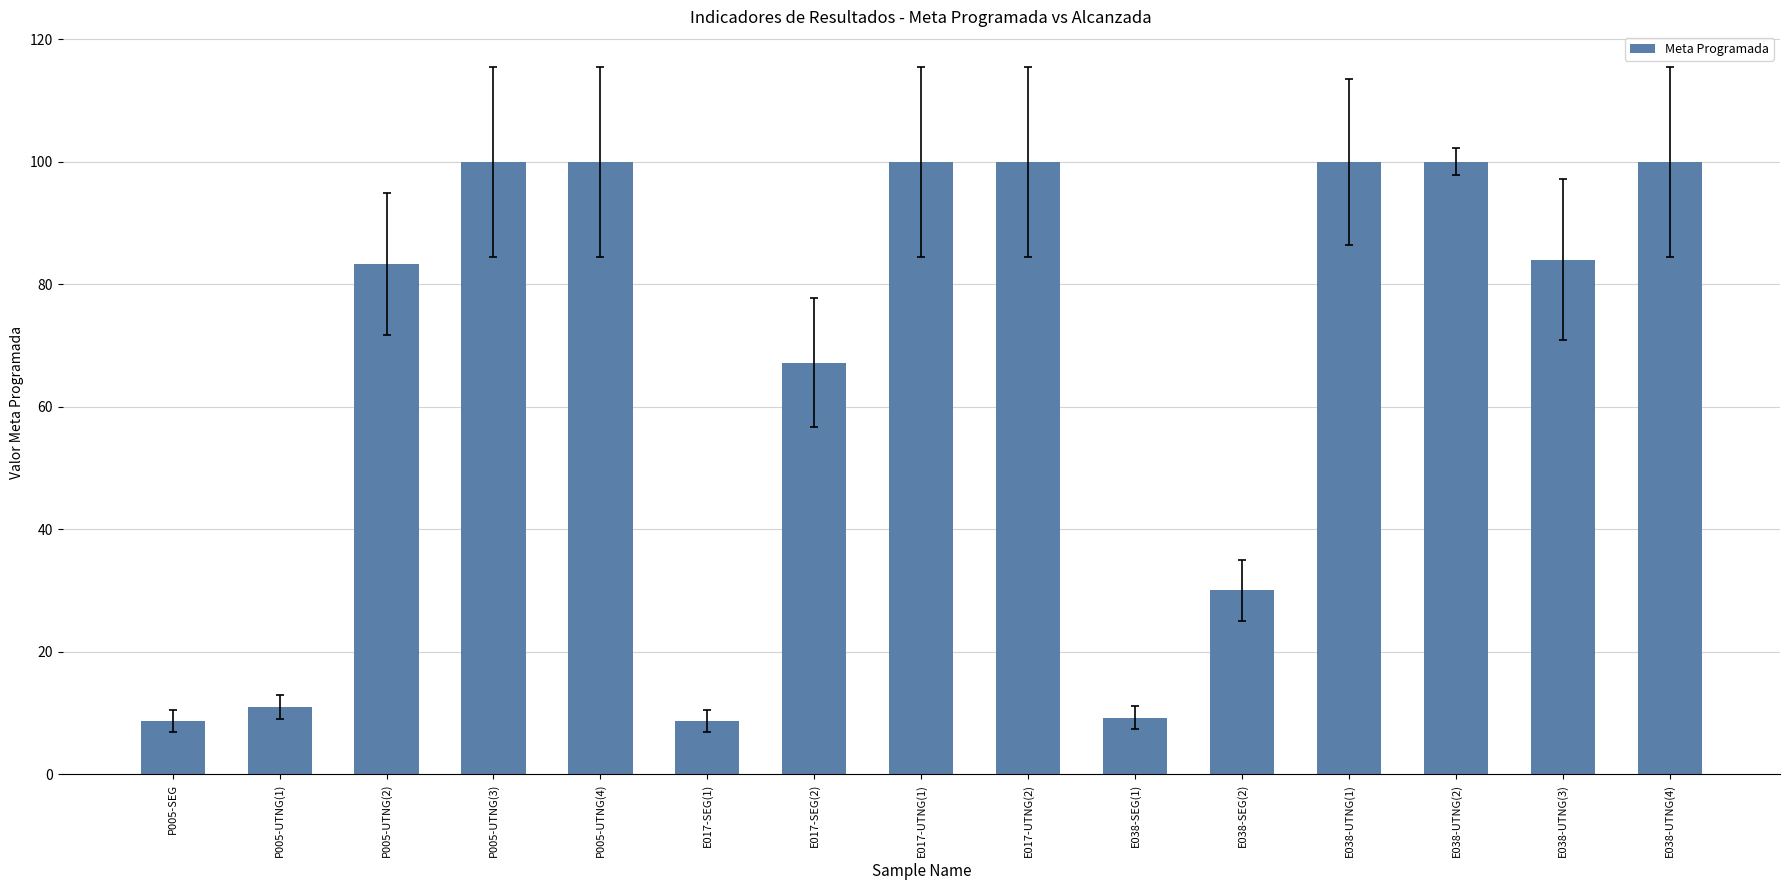

What is the label of the 13th bar from the right?

P005-UTNG(2)